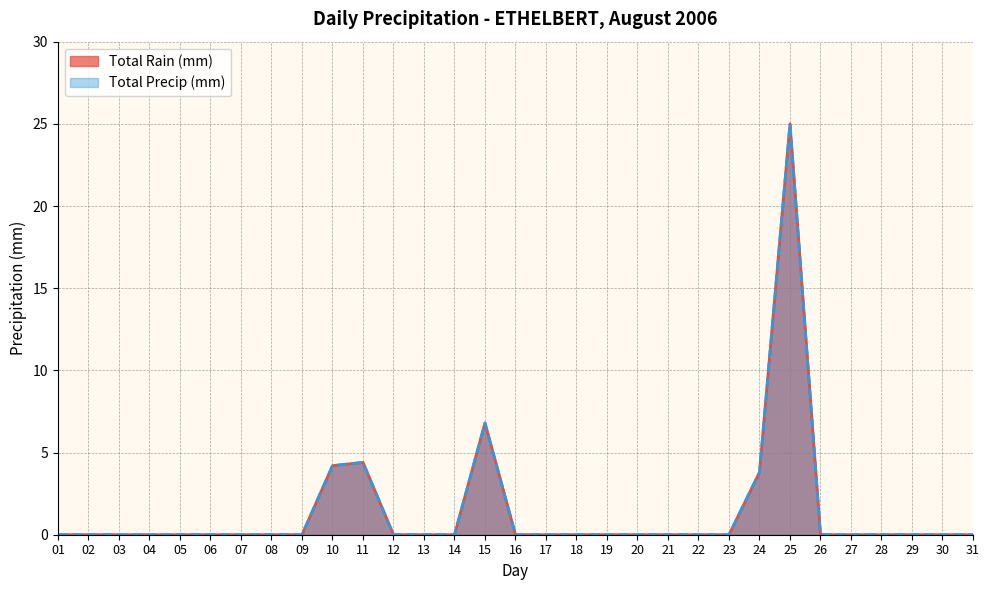

Does the chart have visible grid lines?

Yes